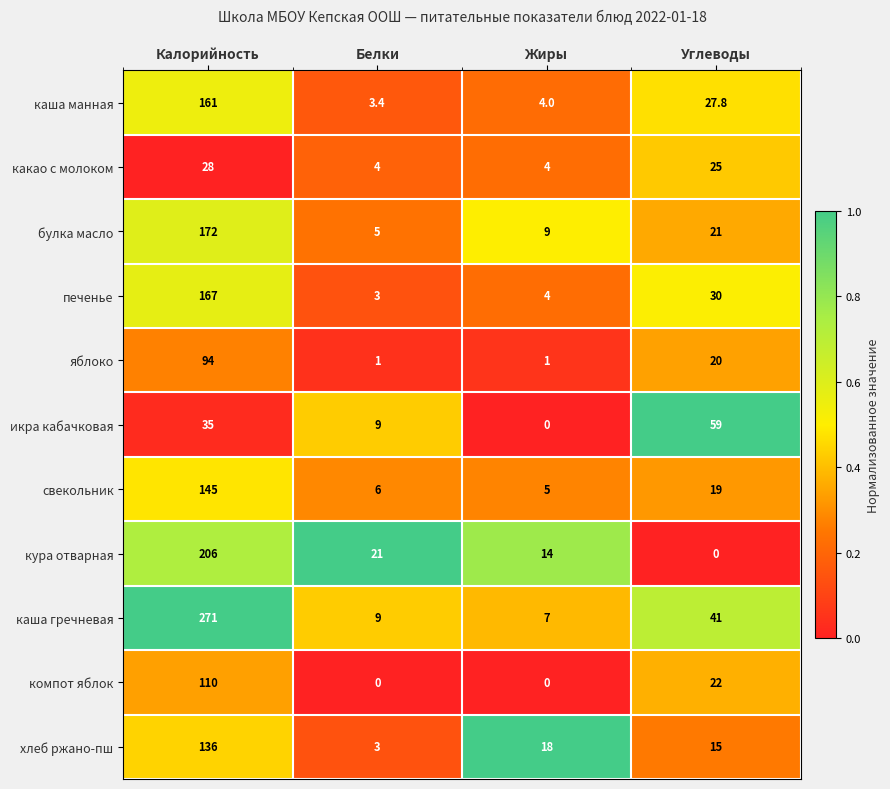

What is the total value across all series at Калорийность?

1525.0